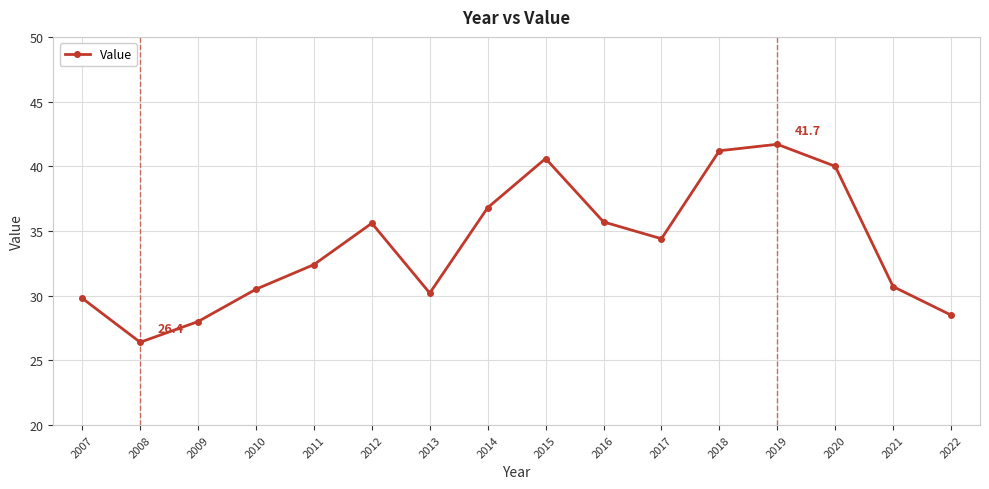

True or false: the data has more than 0 interior local peaks.

True